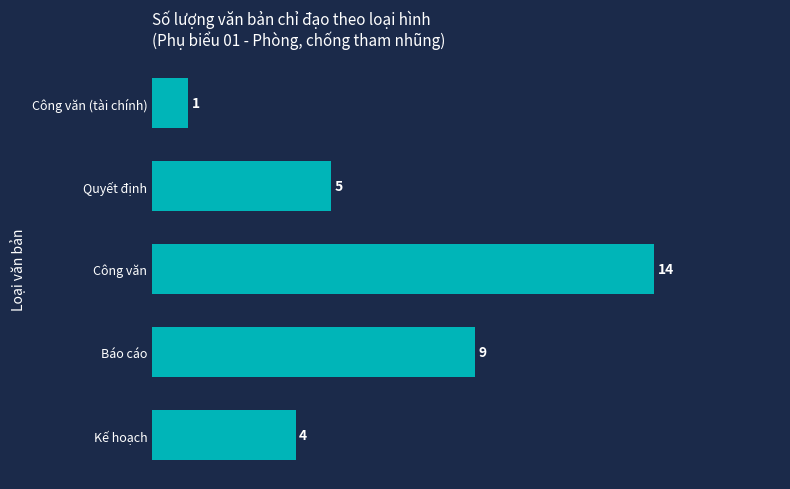

Which label corresponds to the largest value in the chart?

Công văn